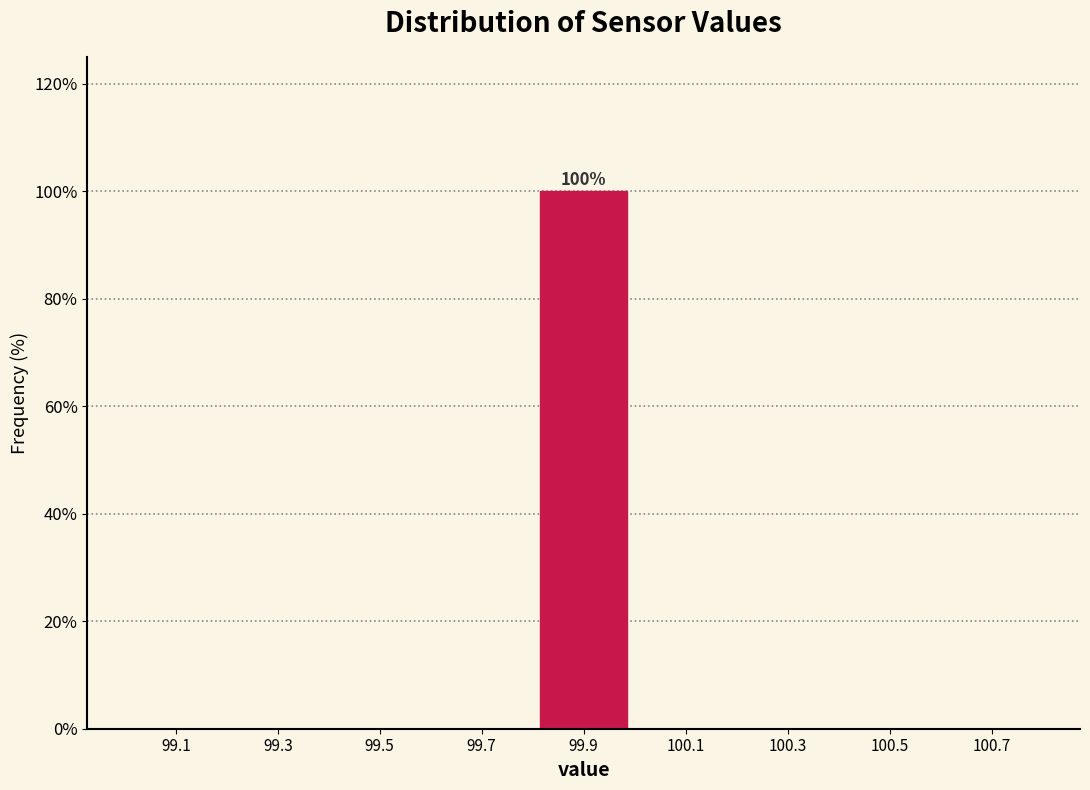

Which range on the x-axis has the tallest bar?

99.8 to 100.0